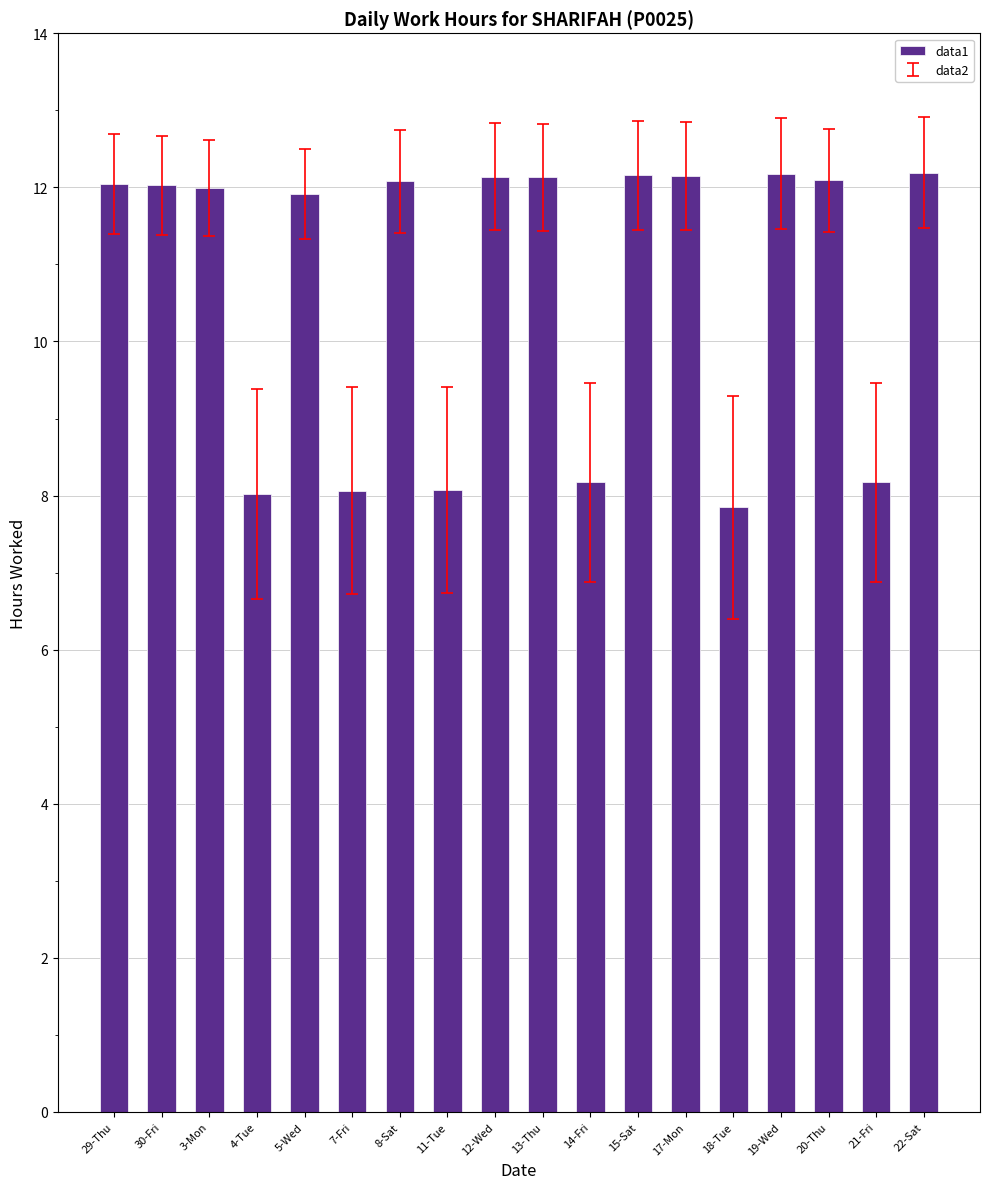

What is the label of the 5th bar from the left?

5-Wed